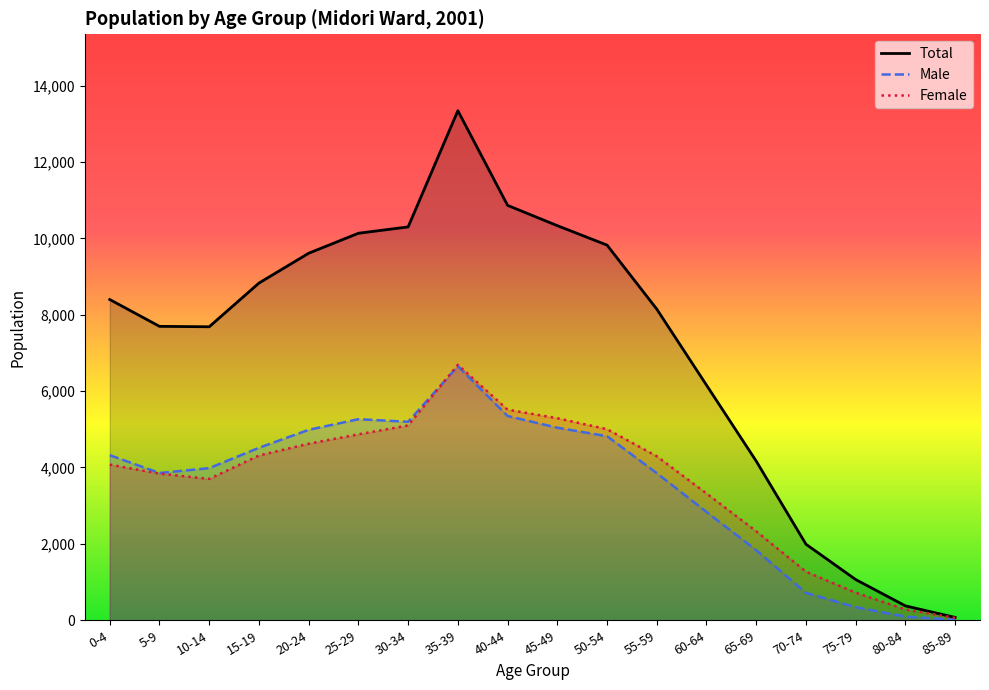

True or false: Female and Male intersect in this chart.

True